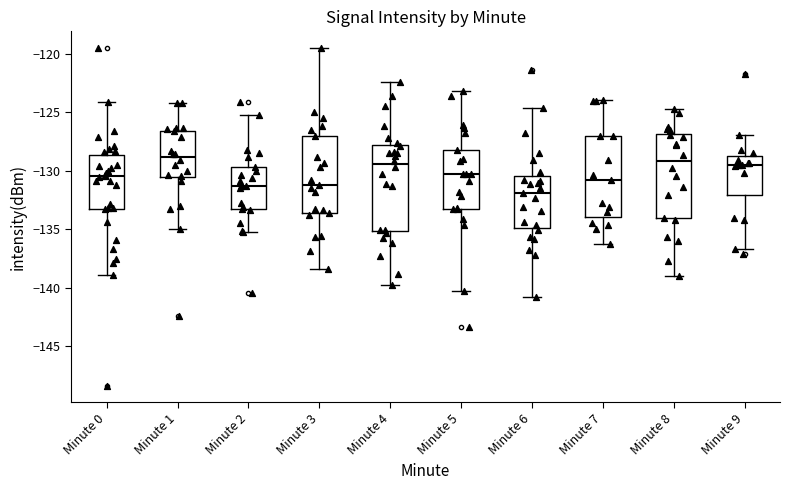

Reading left to right, transcribe this box plot: for each box, give where its median line is, the range the box spans, and where its two whiskers end, as read against the y-axis. The values are not printed on the chart, so give them approximately, as read against the axis.

Minute 0: median -130.5, box -133.0 to -128.5, whiskers -139.0 to -124.0
Minute 1: median -129.0, box -130.5 to -126.5, whiskers -135.0 to -124.0
Minute 2: median -131.5, box -133.5 to -129.5, whiskers -135.0 to -125.5
Minute 3: median -131.0, box -133.5 to -127.0, whiskers -138.5 to -119.5
Minute 4: median -129.5, box -135.0 to -128.0, whiskers -140.0 to -122.5
Minute 5: median -130.5, box -133.0 to -128.5, whiskers -140.5 to -123.0
Minute 6: median -132.0, box -135.0 to -130.5, whiskers -141.0 to -124.5
Minute 7: median -131.0, box -134.0 to -127.0, whiskers -136.5 to -124.0
Minute 8: median -129.0, box -134.0 to -127.0, whiskers -139.0 to -124.5
Minute 9: median -129.5, box -132.0 to -129.0, whiskers -136.5 to -127.0